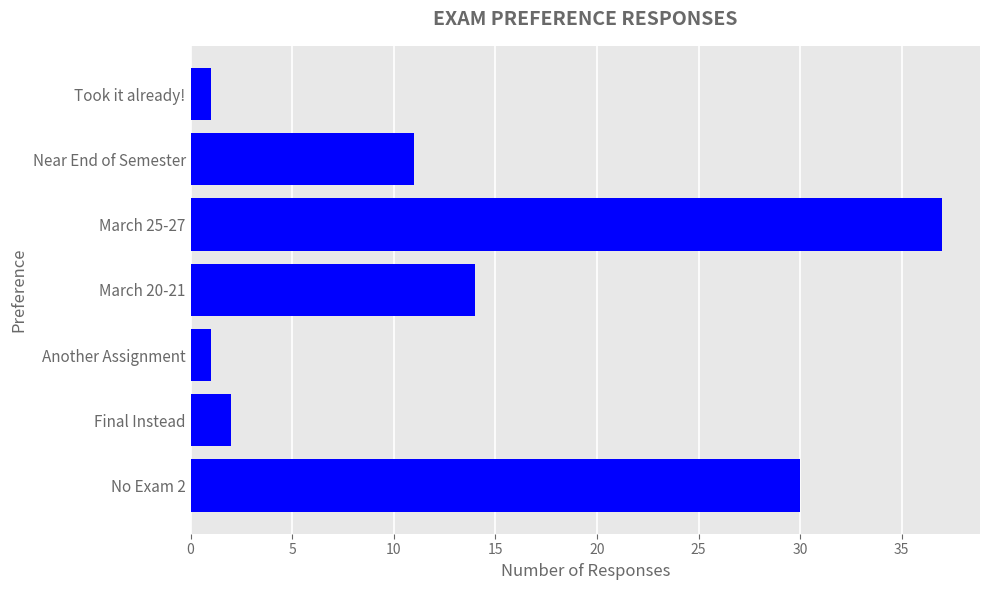

At which category does the chart reach its peak across all series?

March 25-27